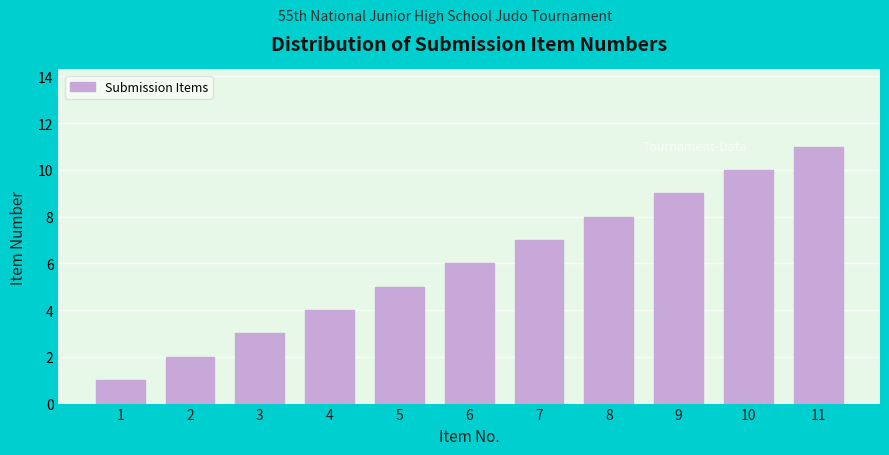

List the labels in order of value, largest first.

11, 10, 9, 8, 7, 6, 5, 4, 3, 2, 1